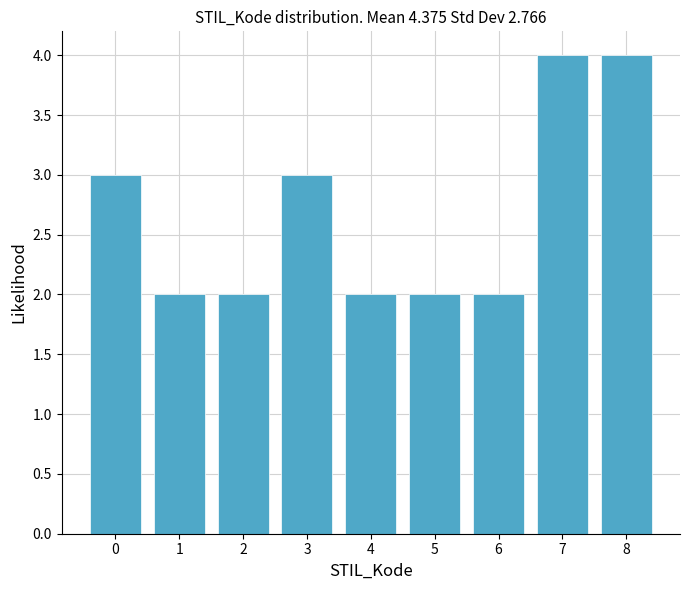

How tall is the bar that spans 5.5 to 6.5 on the x-axis? The values are not printed on the chart, so give them approximately, as read against the axis.

2